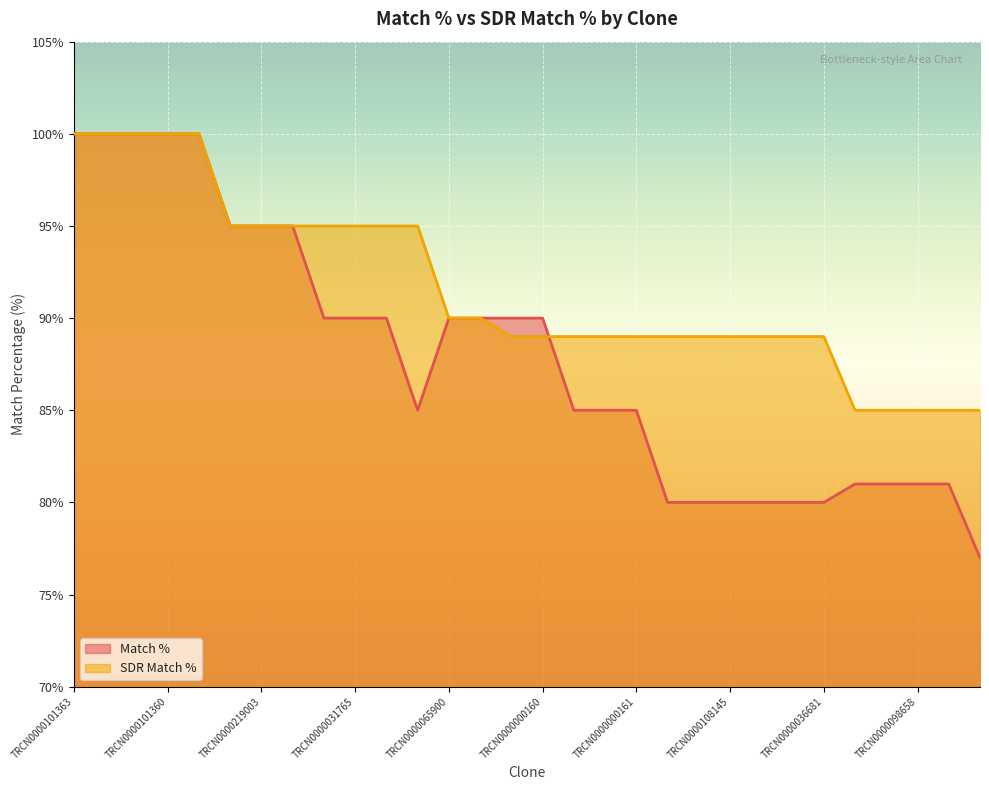

Which category has the lowest value in the SDR Match % series?

TRCN0000421253